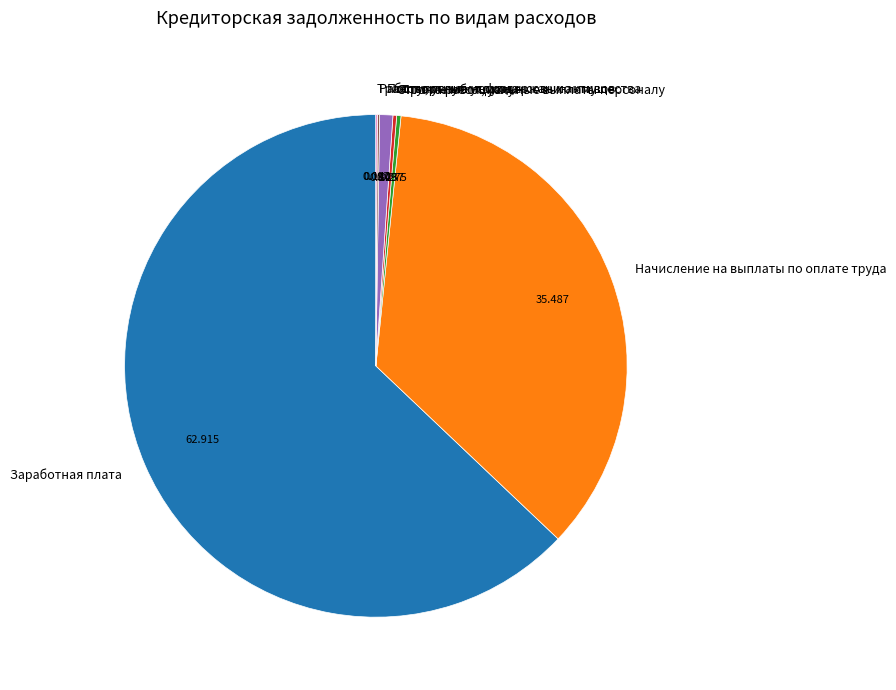

Which category has the biggest portion of the pie?

Заработная плата